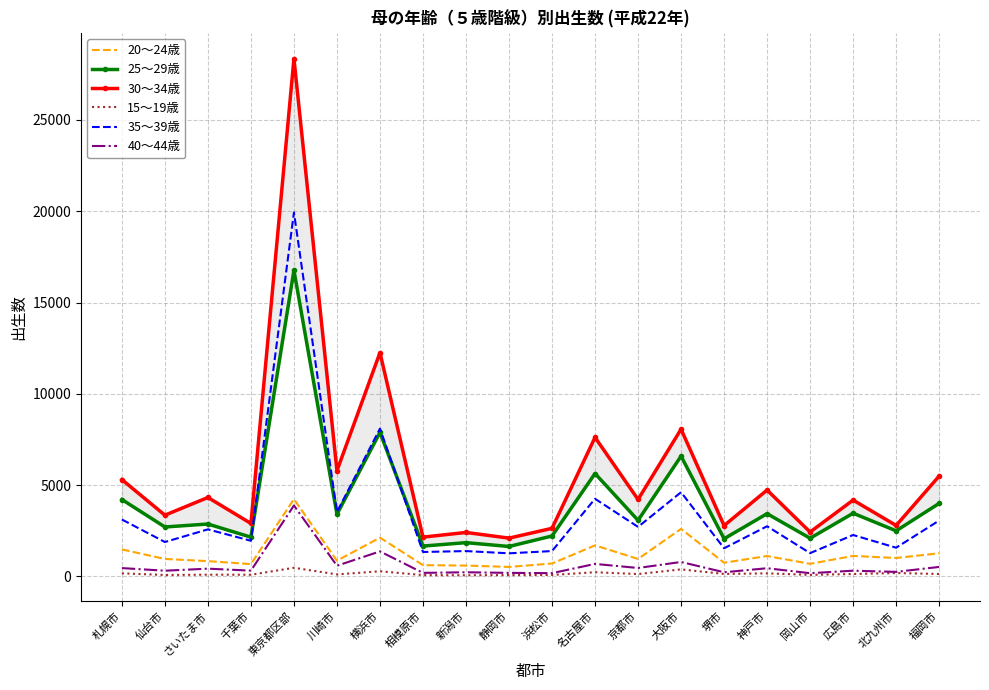

In 40～44歳, how many points are higher than both neighbors (excluding endpoints)?

8